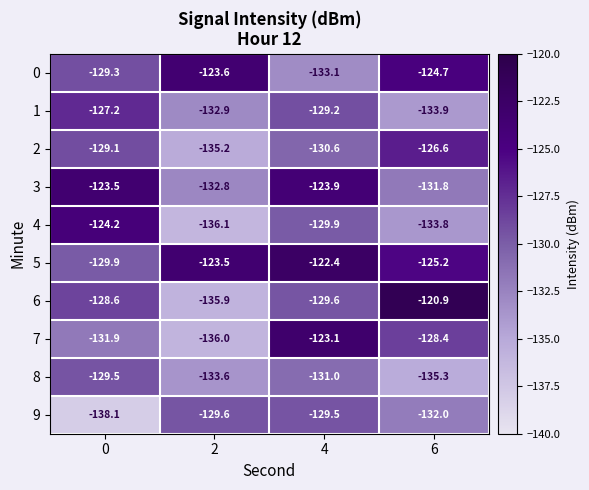

At which label does 2 first exceed -129?

6